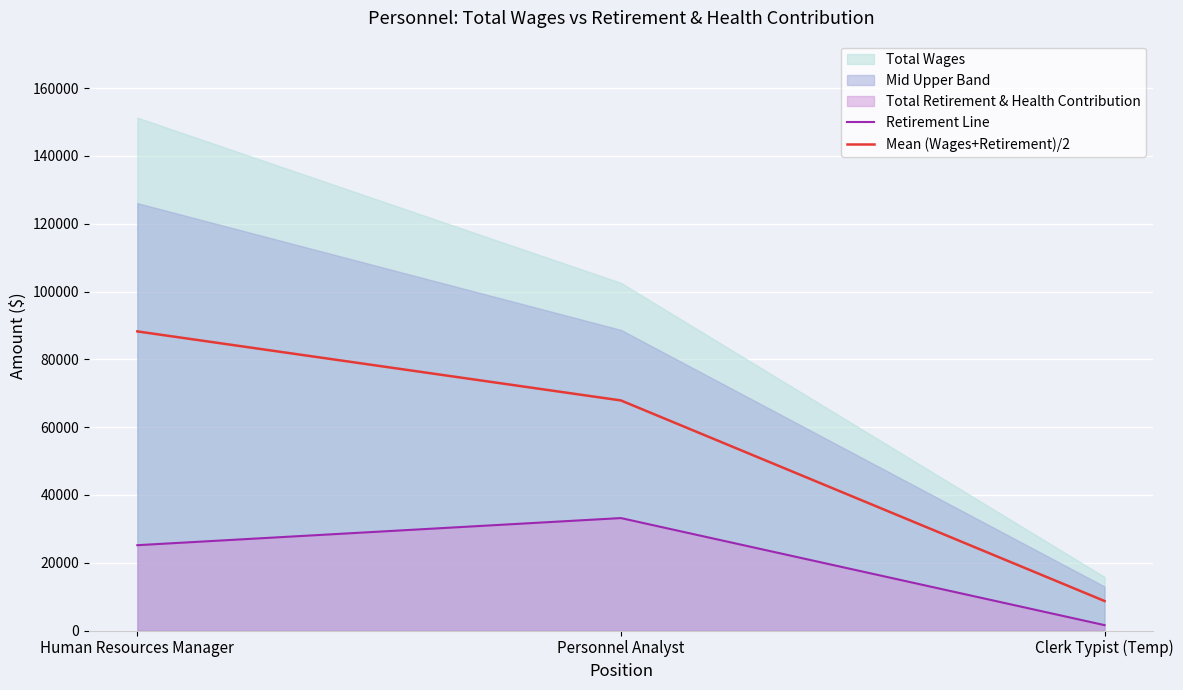

Reading left to right, list all the values displayed in this chart.

Retirement Line: 25169.0	33170.0	1585.0
Mean (Wages+Retirement)/2: 88242.5	67871.5	8703.0